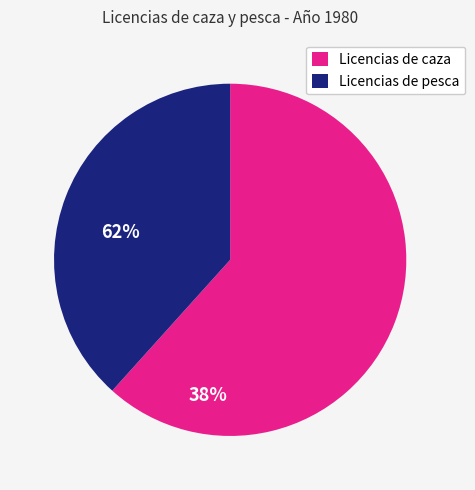

Count the number of slices in the pie.

2